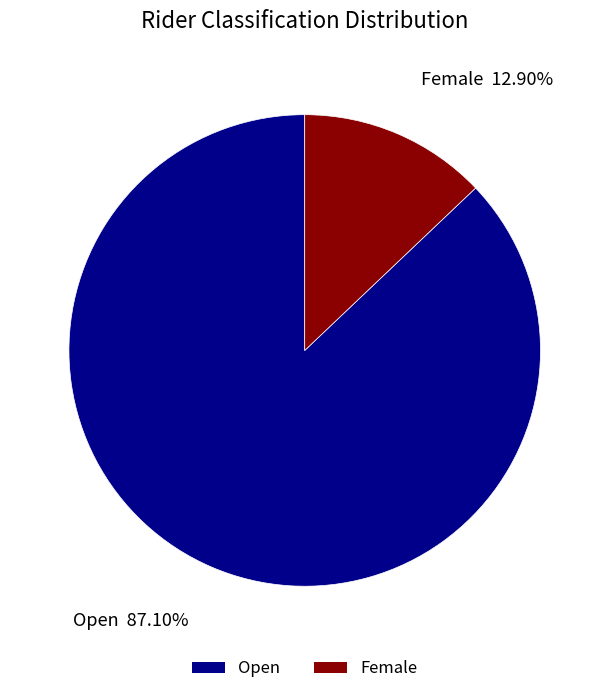

Rank the categories by value from lowest to highest.

Female, Open